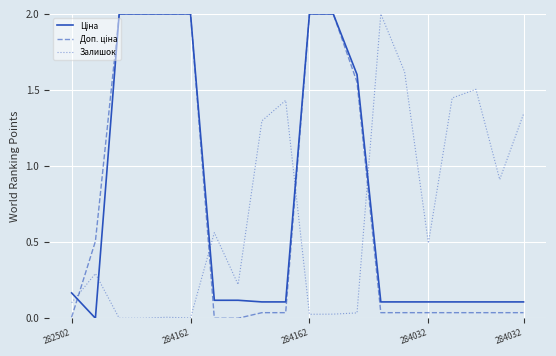

At how many categories does at least one series exceed 0?

20